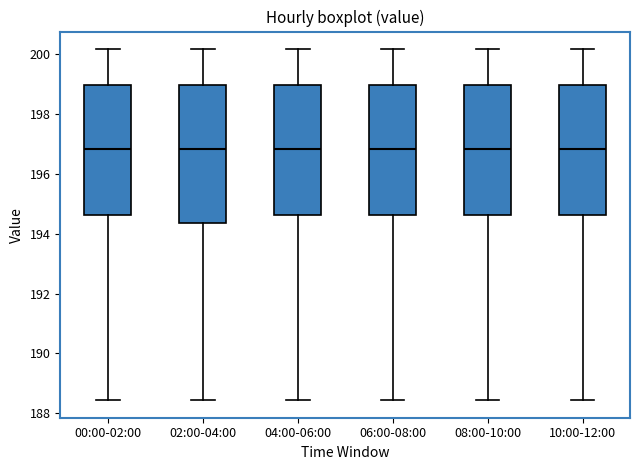

Reading left to right, read every box against the y-axis: the position of its median line, the range the box covers, and the ends of its whiskers. The values are not printed on the chart, so give them approximately, as read against the axis.

00:00-02:00: median 196.8, box 194.6 to 199.0, whiskers 188.4 to 200.2
02:00-04:00: median 196.8, box 194.4 to 199.0, whiskers 188.4 to 200.2
04:00-06:00: median 196.8, box 194.6 to 199.0, whiskers 188.4 to 200.2
06:00-08:00: median 196.8, box 194.6 to 199.0, whiskers 188.4 to 200.2
08:00-10:00: median 196.8, box 194.6 to 199.0, whiskers 188.4 to 200.2
10:00-12:00: median 196.8, box 194.6 to 199.0, whiskers 188.4 to 200.2